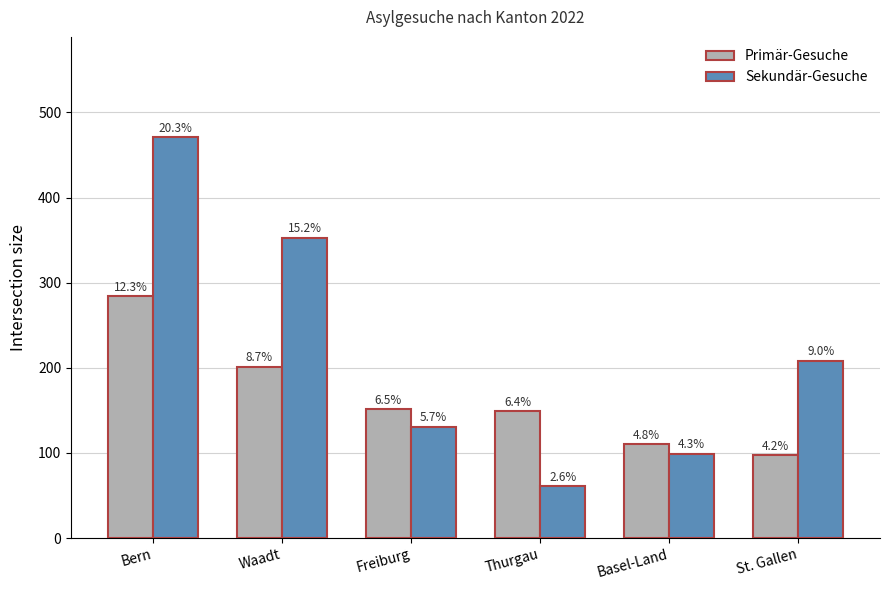

Reading left to right, transcribe all the data shown in this chart.

Primär-Gesuche: Bern=284	Waadt=201	Freiburg=151	Thurgau=149	Basel-Land=110	St. Gallen=97
Sekundär-Gesuche: Bern=471	Waadt=353	Freiburg=131	Thurgau=61	Basel-Land=99	St. Gallen=208